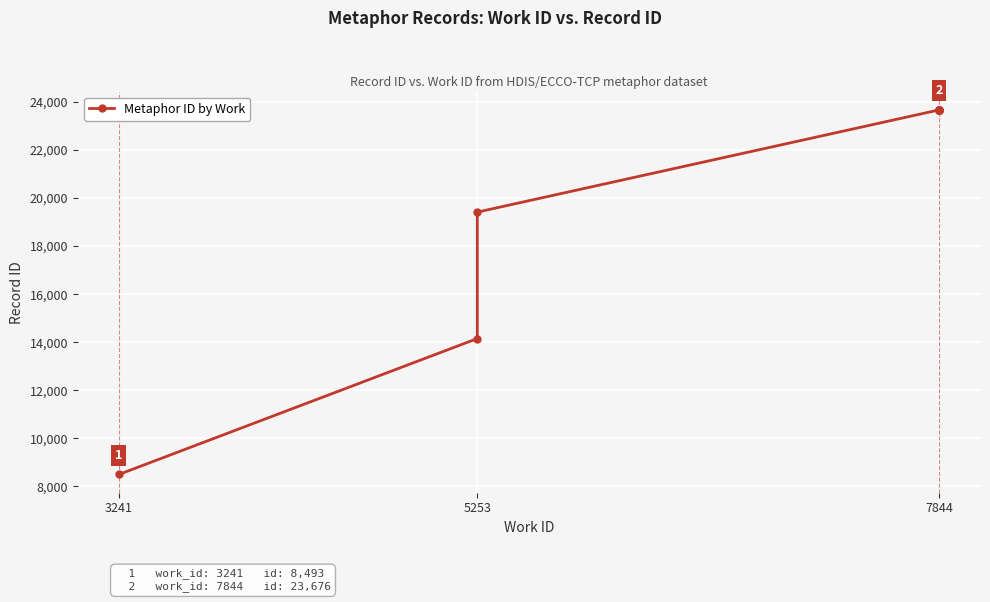

The chart shows a value of 23612 at 5253. True or false?

False